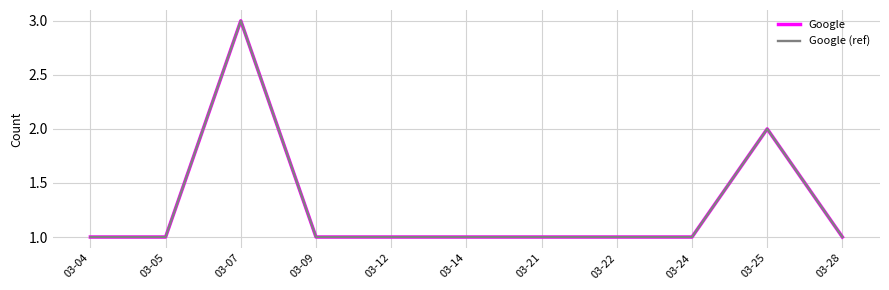

What is the minimum value for Google (ref)?

1